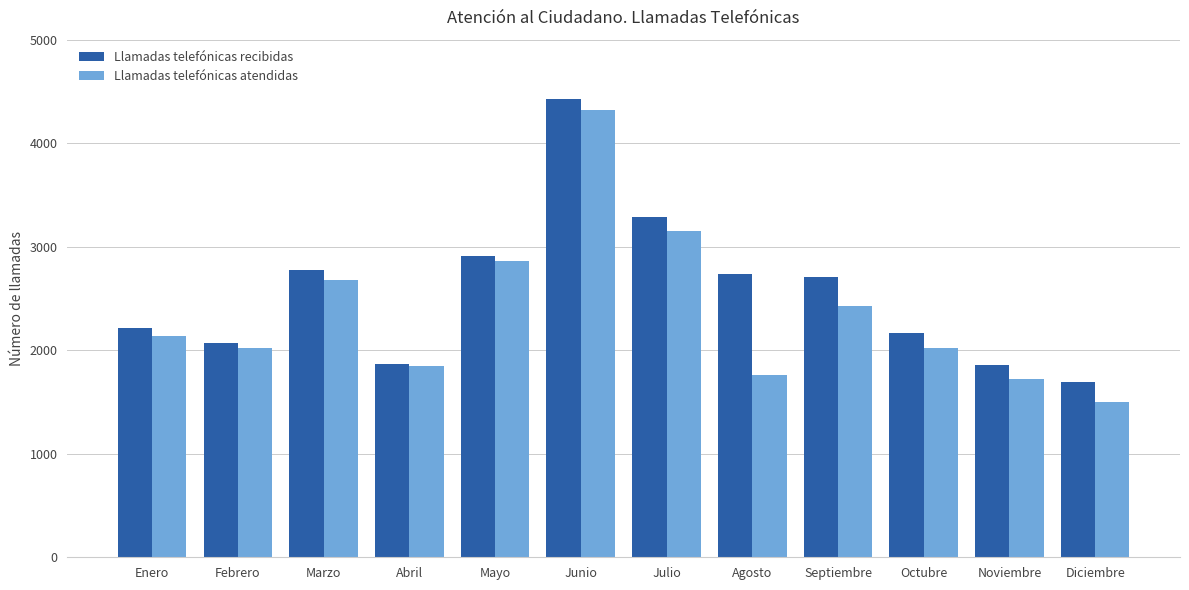

How many series are shown in this chart?

2